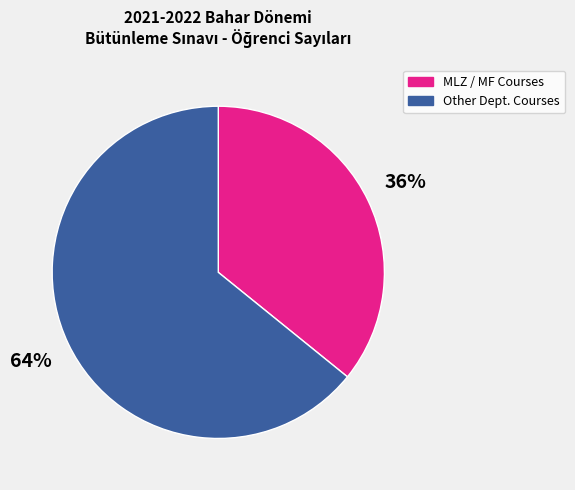

To the nearest percent, what is the average slice percentage?

50%